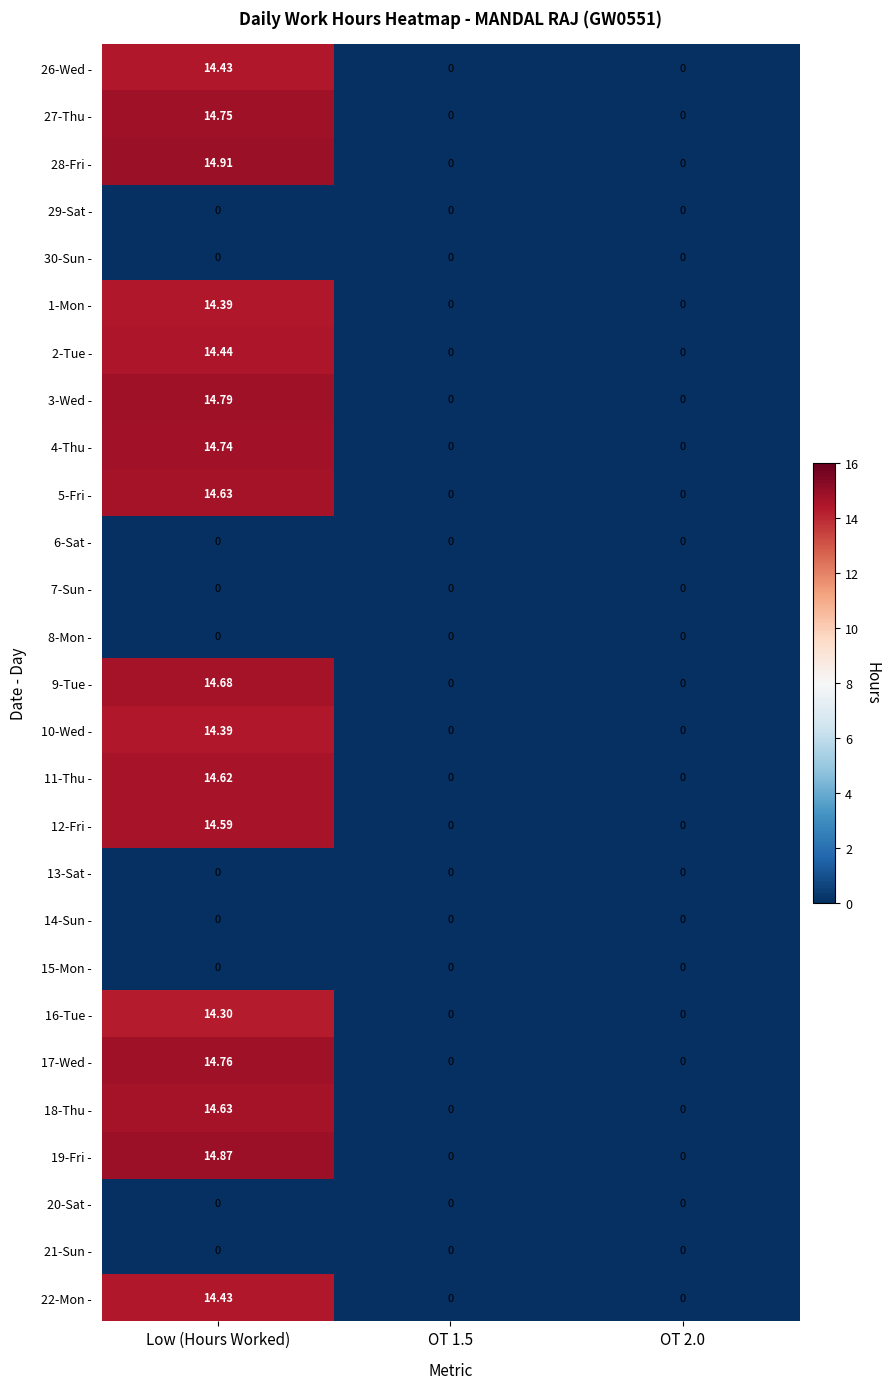

At which category does the chart reach its peak across all series?

Low (Hours Worked)